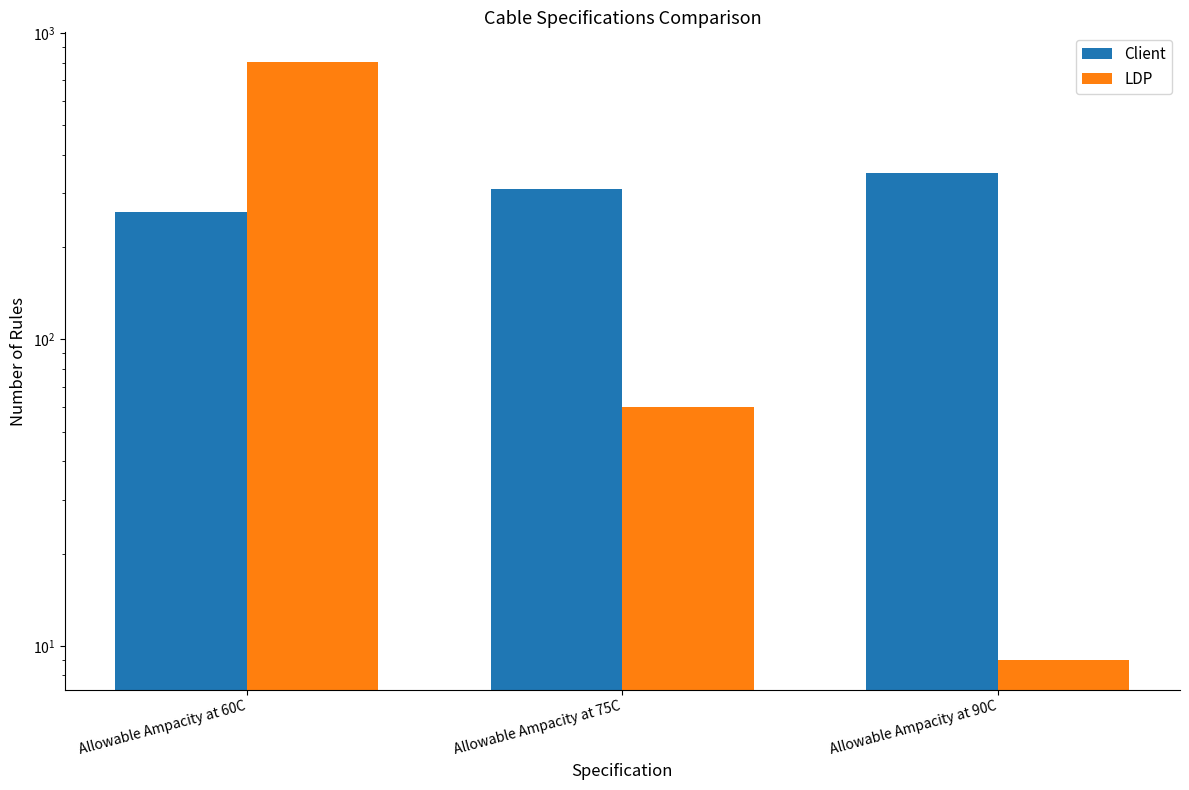

What is the spread (max minus min) of values at Allowable Ampacity at 90C?

341